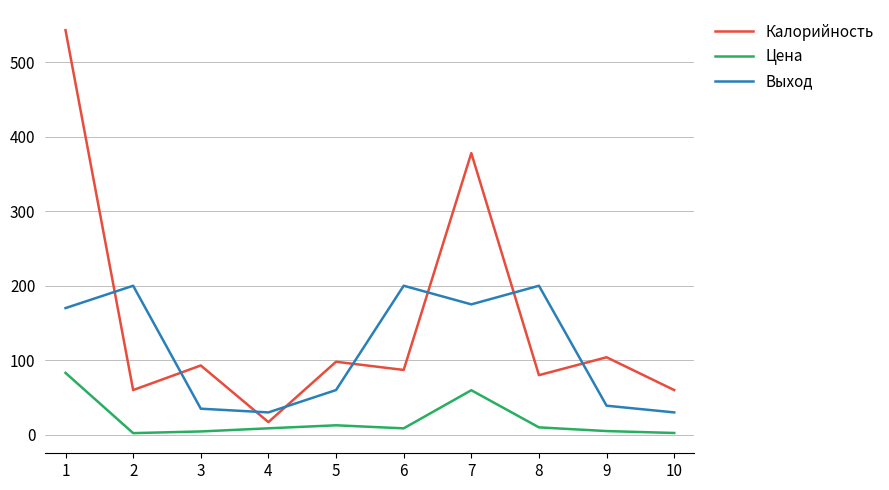

What is the sum of the Цена values at 9 and 8?

14.9